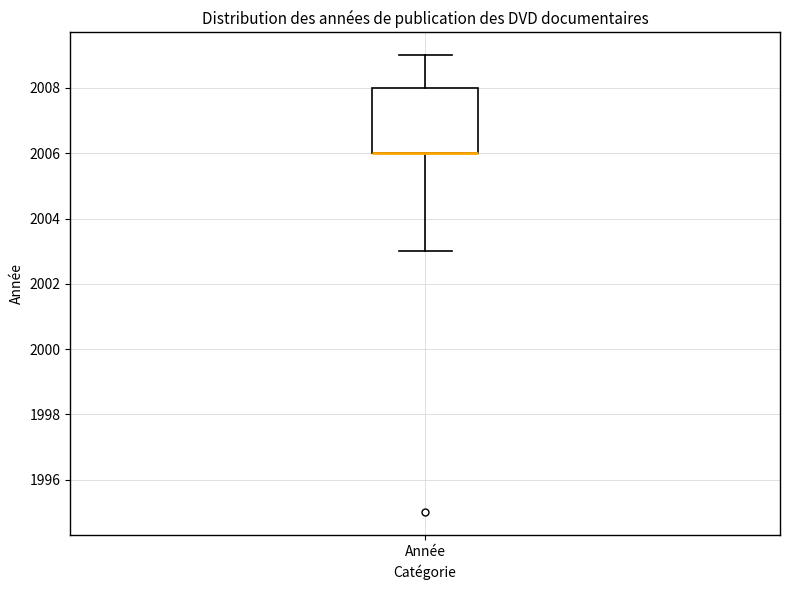

Where is the lower edge of the box for Année on the y-axis? The values are not printed on the chart, so give them approximately, as read against the axis.

2006